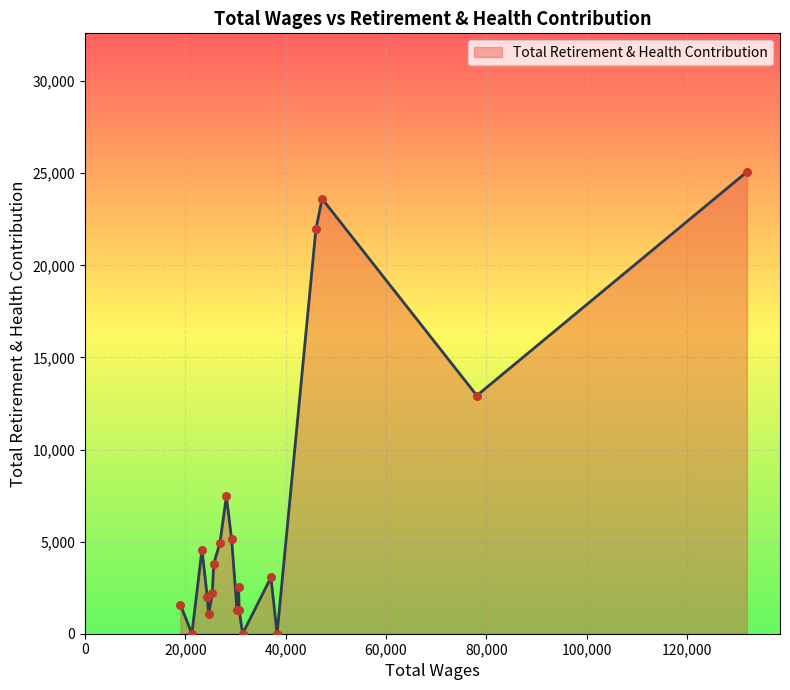

What is the maximum value shown in the chart?

25075